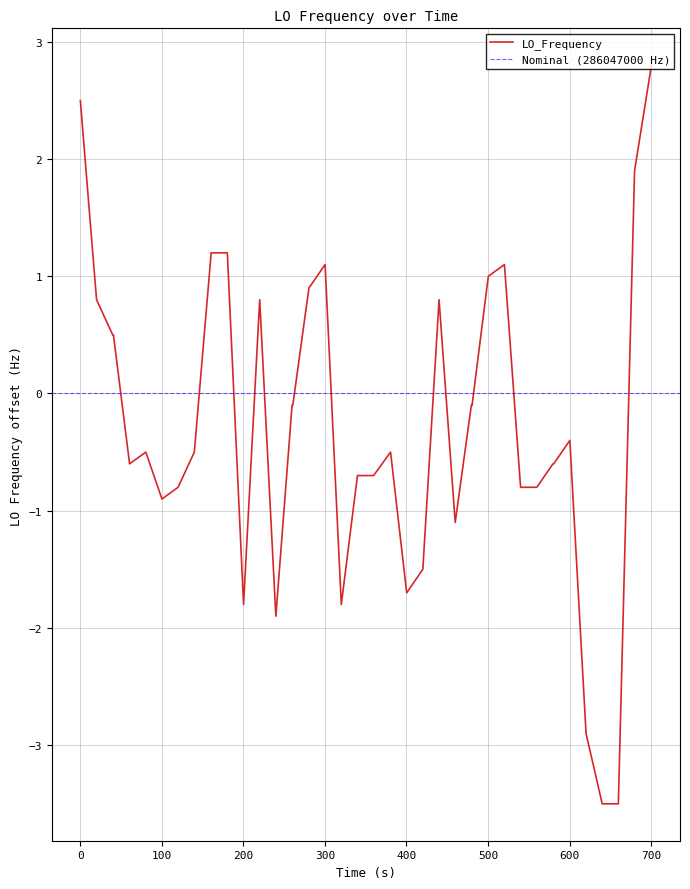

What is the lowest value of the LO_Frequency series?

-3.5